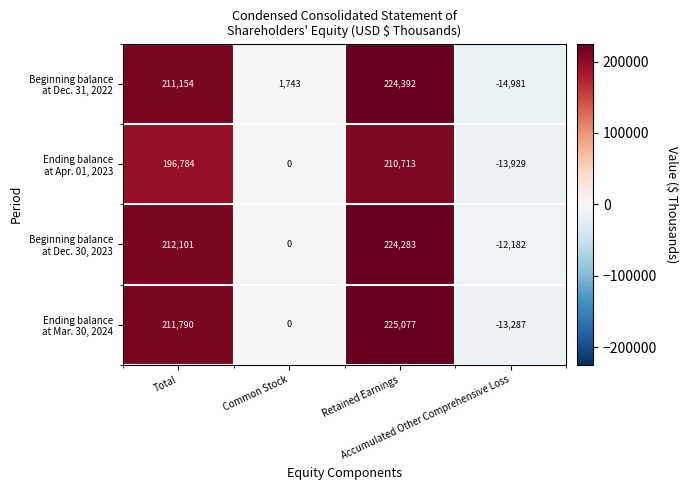

How many categories are shown in the chart?

4